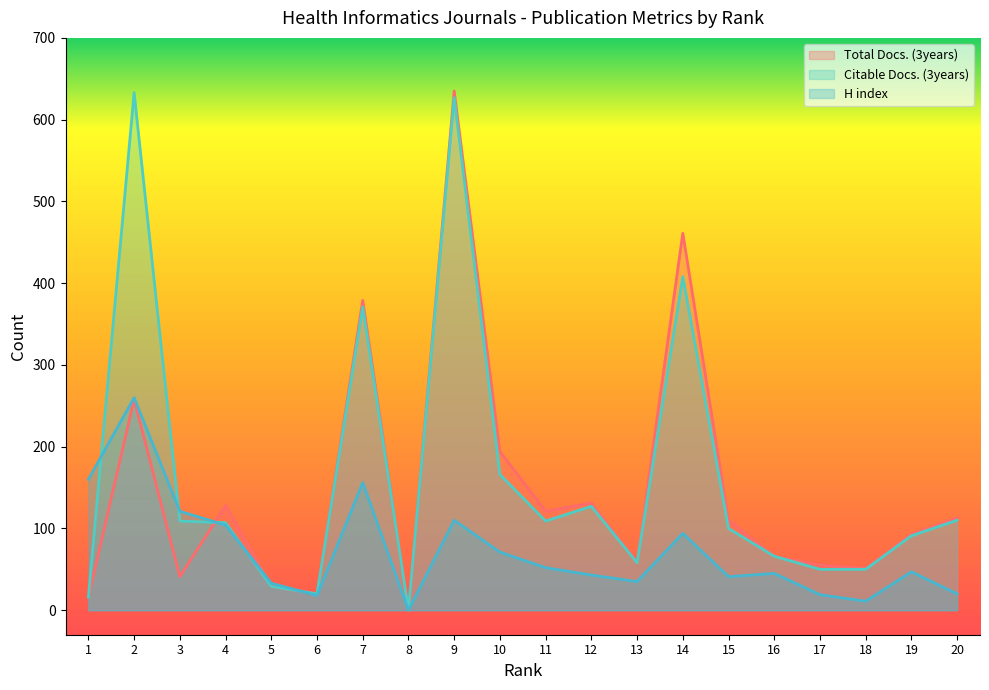

Is the value of Total Docs. (3years) at 15 greater than the value of H index at 17?

Yes